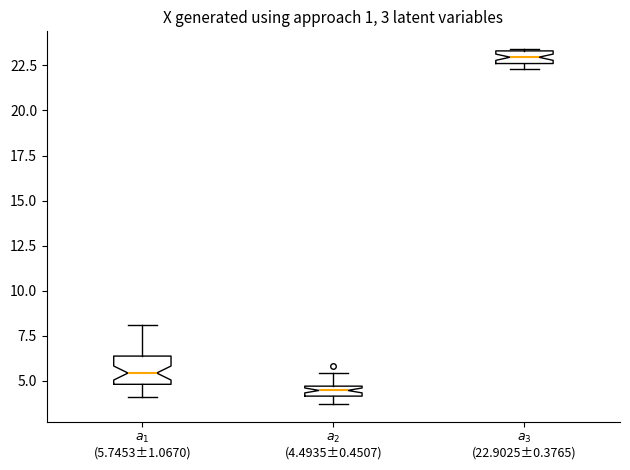

Comparing the boxes themselves (not the whiskers), which one is the tallest?

$a_1$ (5.7453±1.0670)